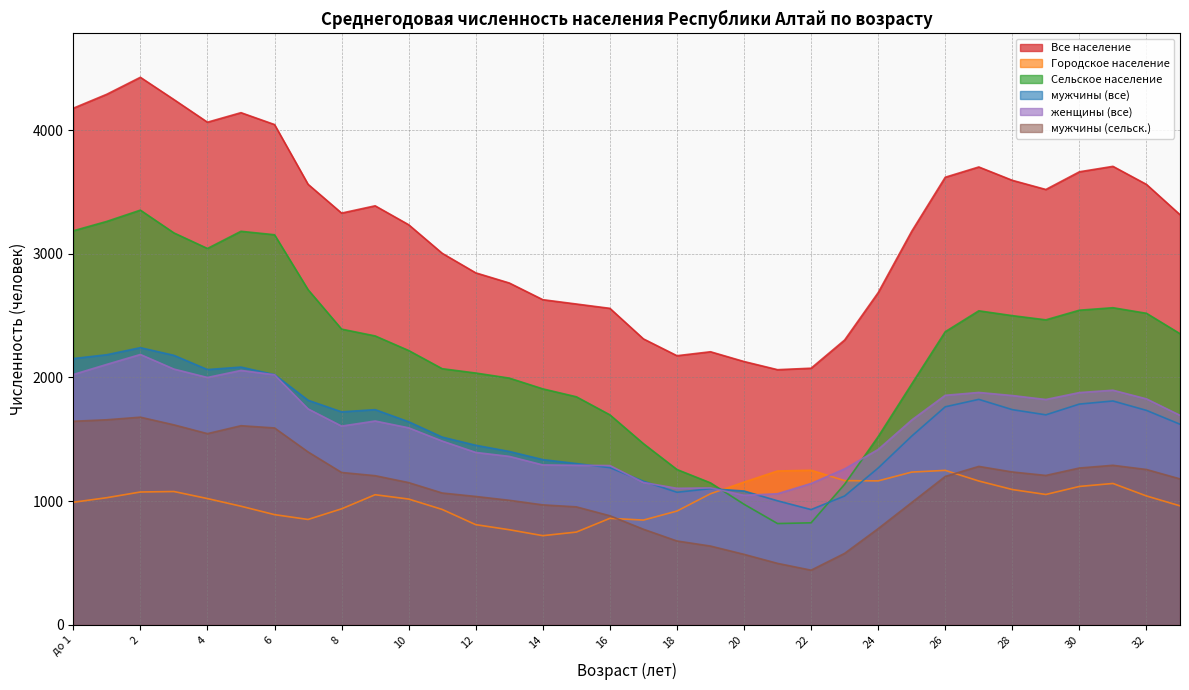

Is the value of Городское население at 13 greater than the value of женщины (все) at 17?

No